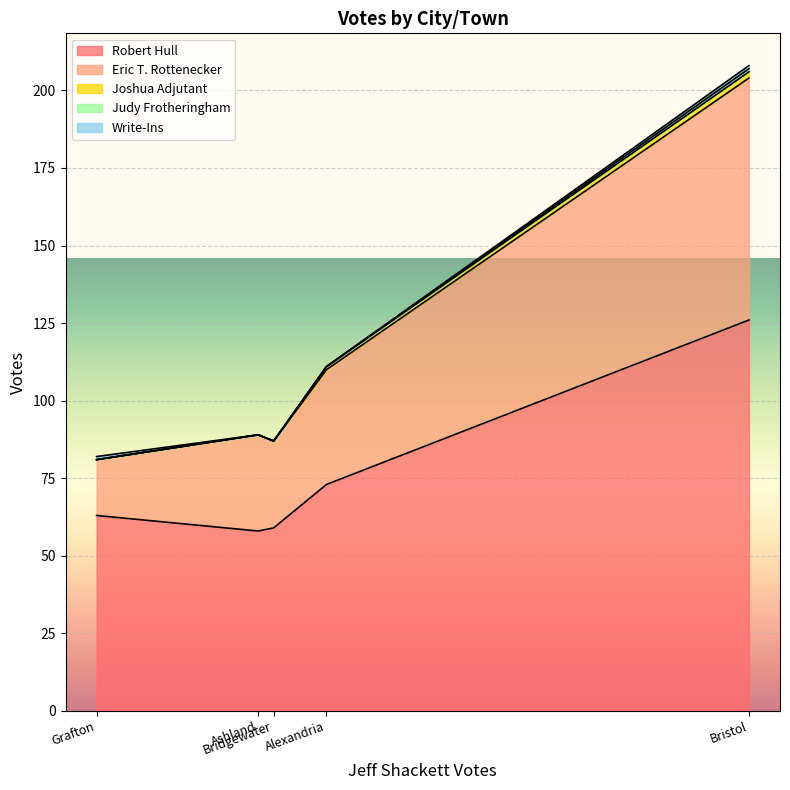

True or false: Judy Frotheringham and Write-Ins intersect in this chart.

False